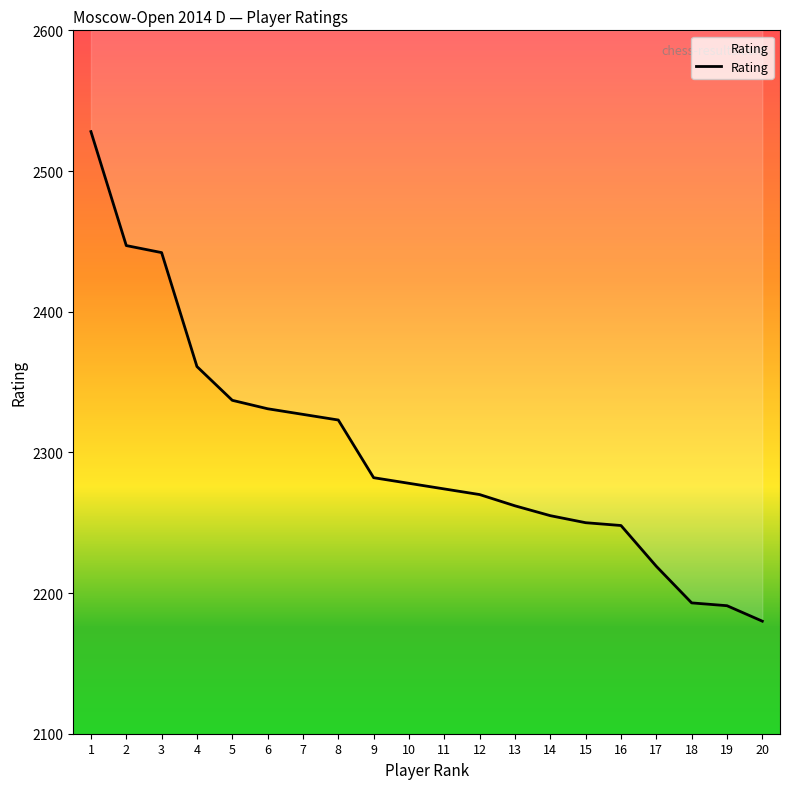

Reading right to left, transcribe all the data shown in this chart.

20=2180	19=2191	18=2193	17=2219	16=2248	15=2250	14=2255	13=2262	12=2270	11=2274	10=2278	9=2282	8=2323	7=2327	6=2331	5=2337	4=2361	3=2442	2=2447	1=2528